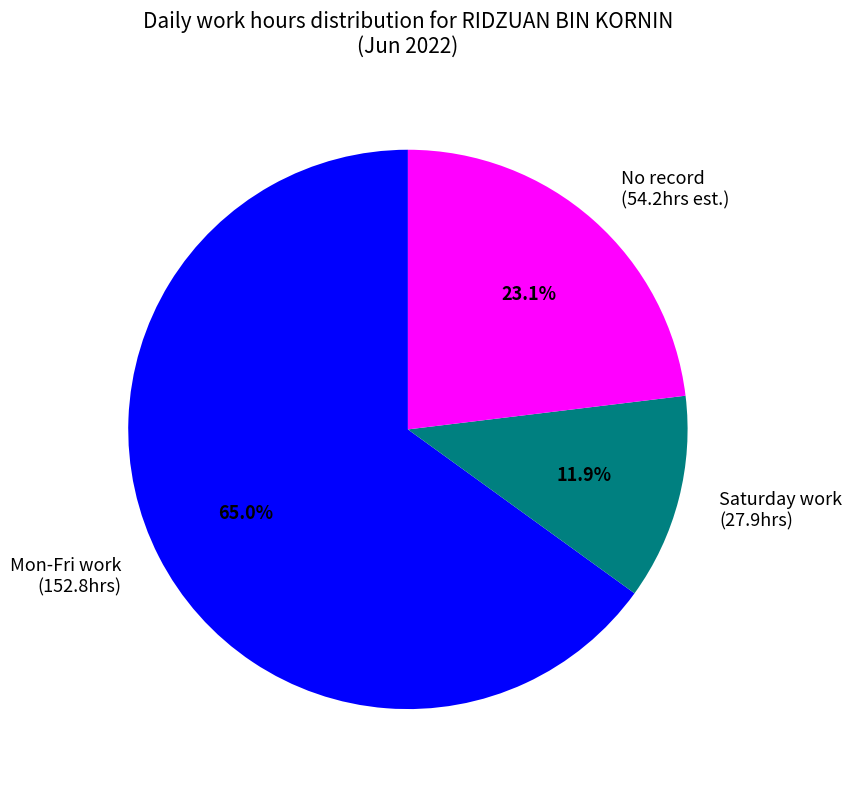

Is there a majority slice in this chart?

Yes